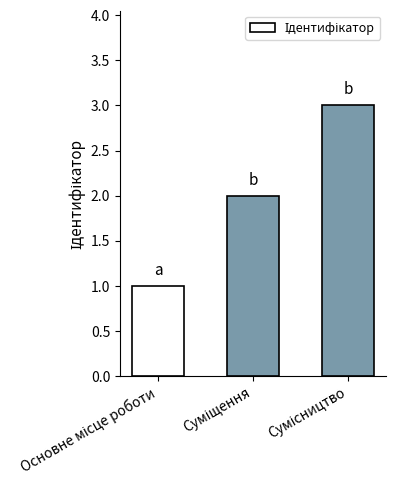

What is the sum of all values?

6